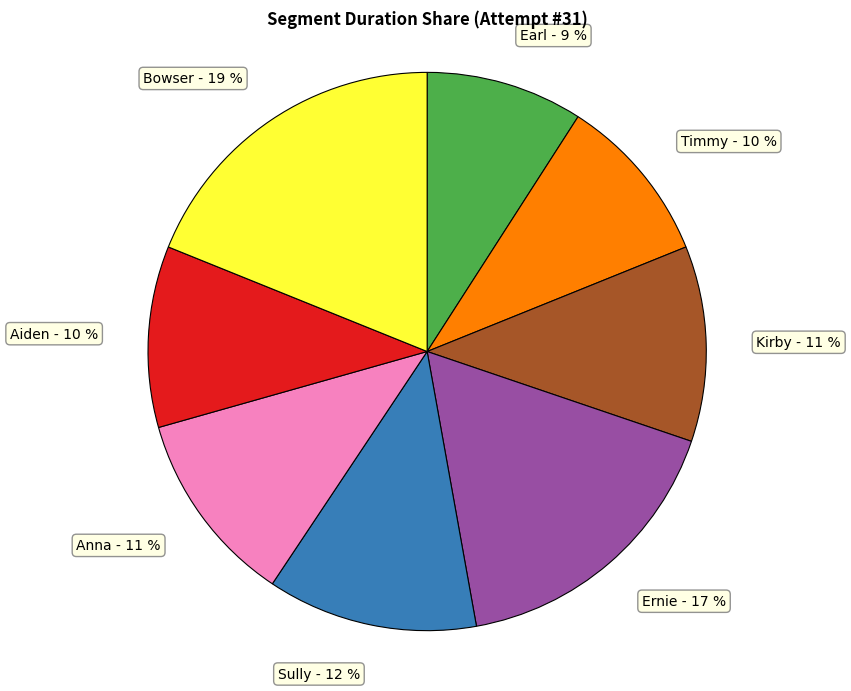

To the nearest percent, what portion does Sully represent?

12%